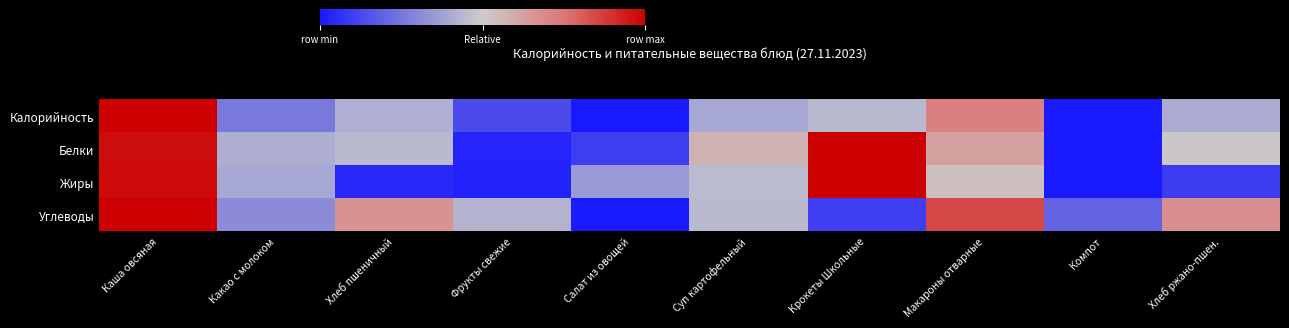

At how many categories does at least one series exceed 0?

10